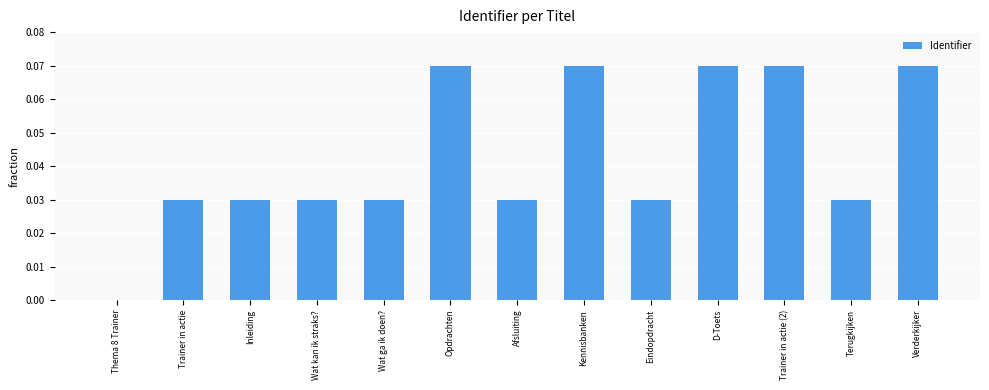

Which has a higher value, Terugkijken or Trainer in actie (2)?

Trainer in actie (2)